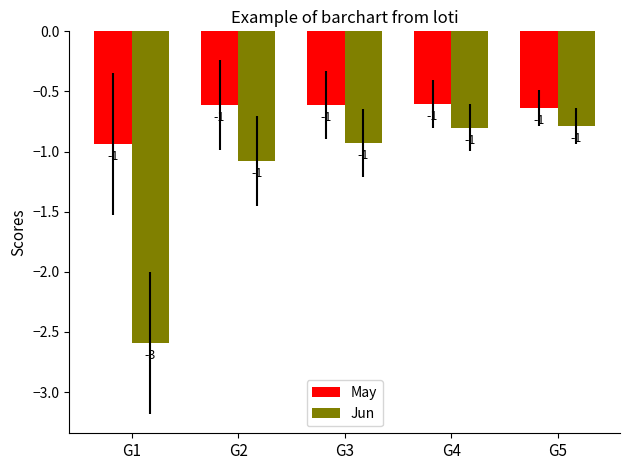

What is the sum of all May values?

-3.4